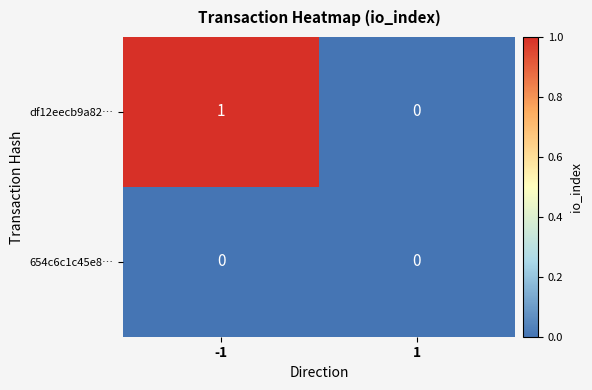

What is the maximum value shown in the chart?

1